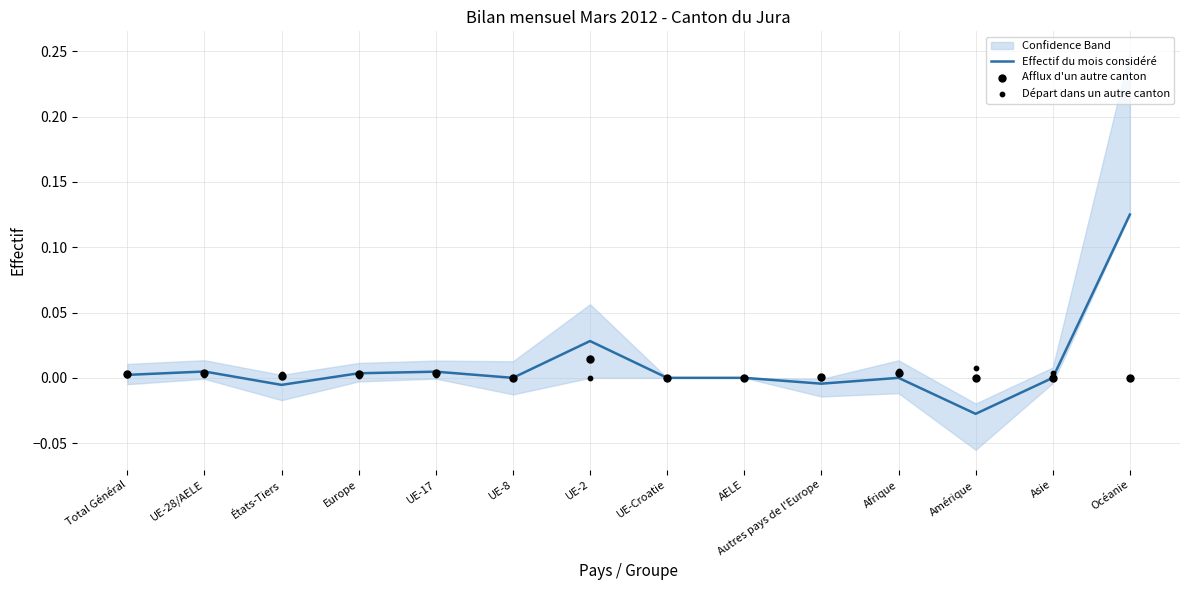

At how many categories does at least one series exceed 0?

11